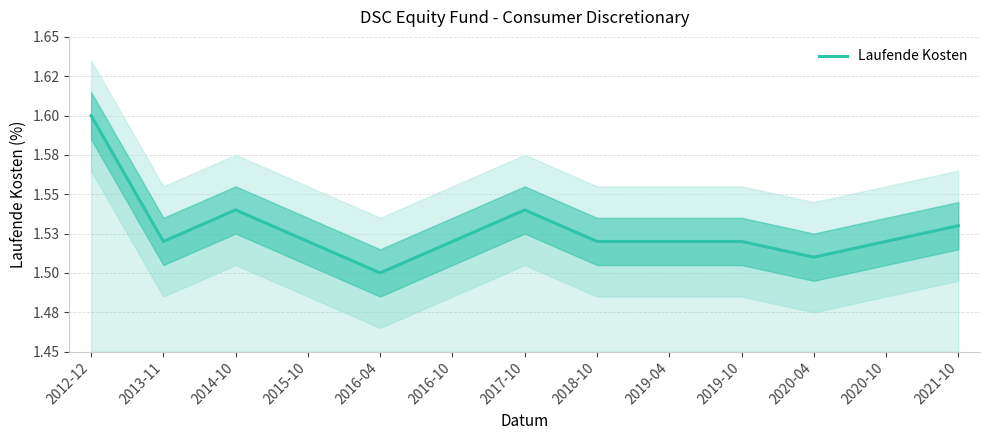

What is the label of the 2nd point from the right?

2020-10